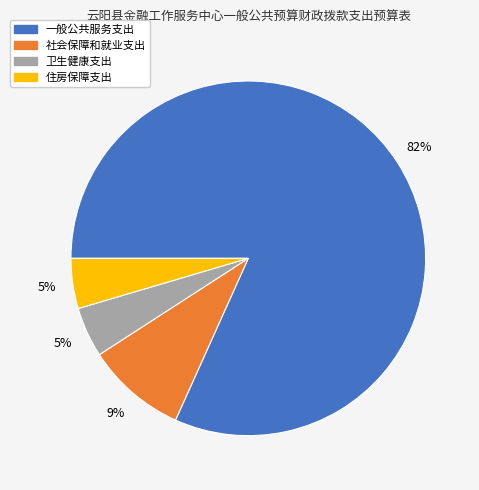

Which category has the biggest portion of the pie?

一般公共服务支出